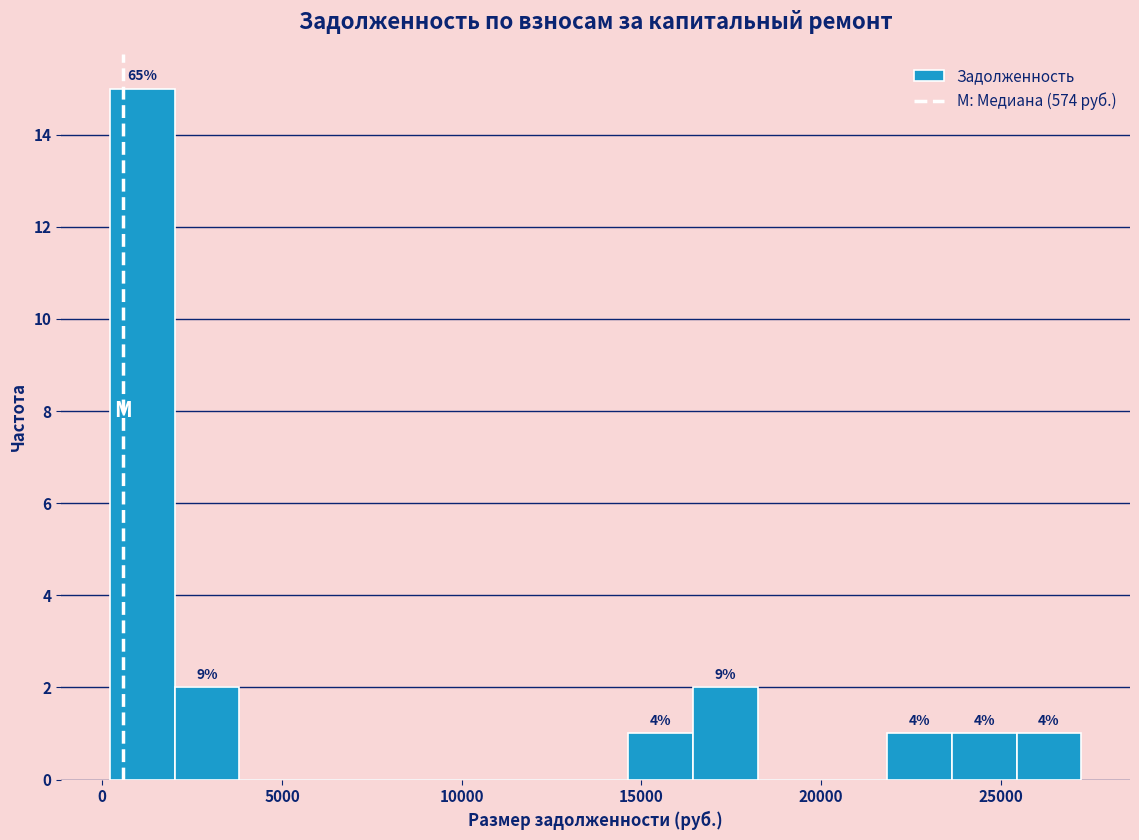

Around what value on the x-axis is the tallest bar? Give the approximate position of its centre, as read against the axis.

1000